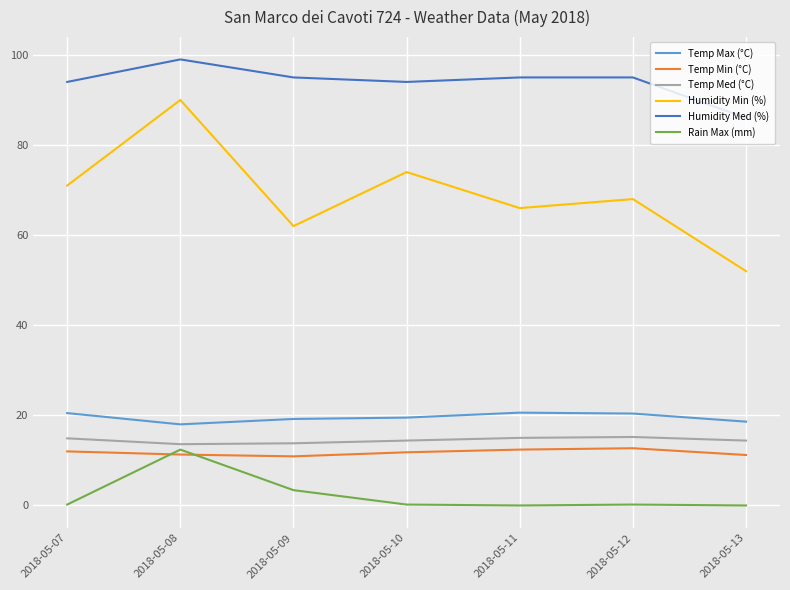

What is the difference between the highest and lowest values at 2018-05-11?

95.0